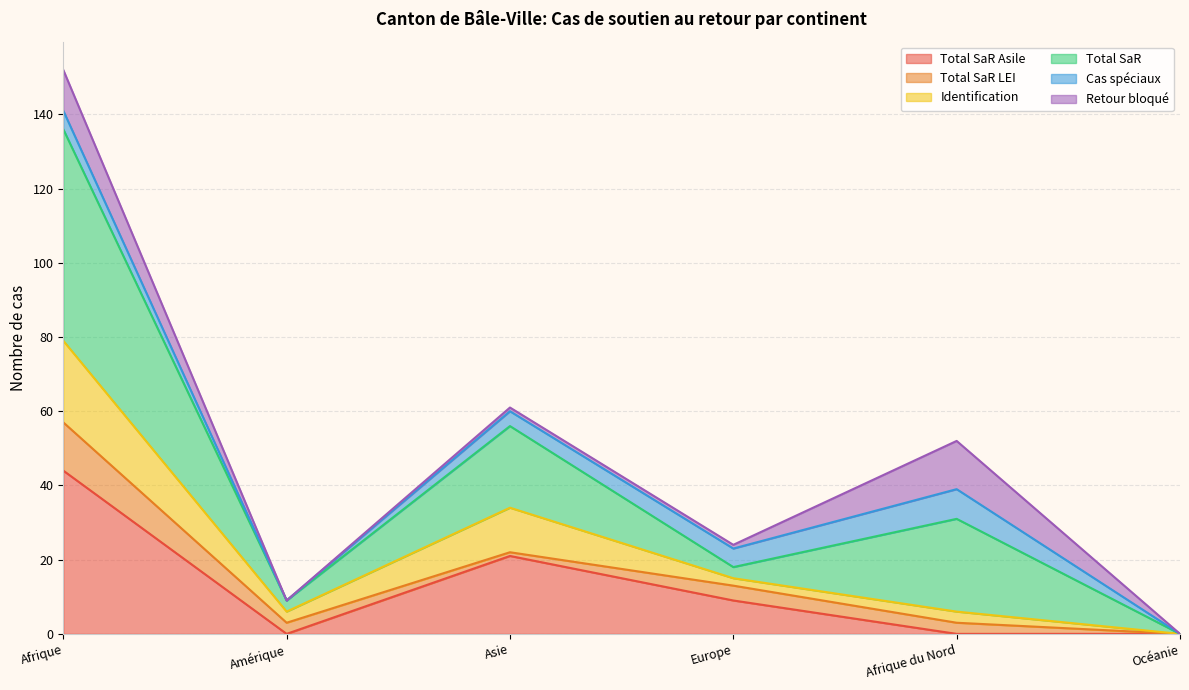

Is the value of Total SaR Asile at Amérique greater than the value of Total SaR at Afrique?

No